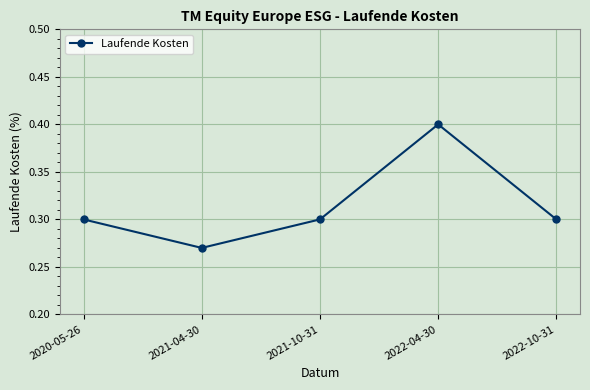

At which category does the chart reach its minimum across all series?

2021-04-30